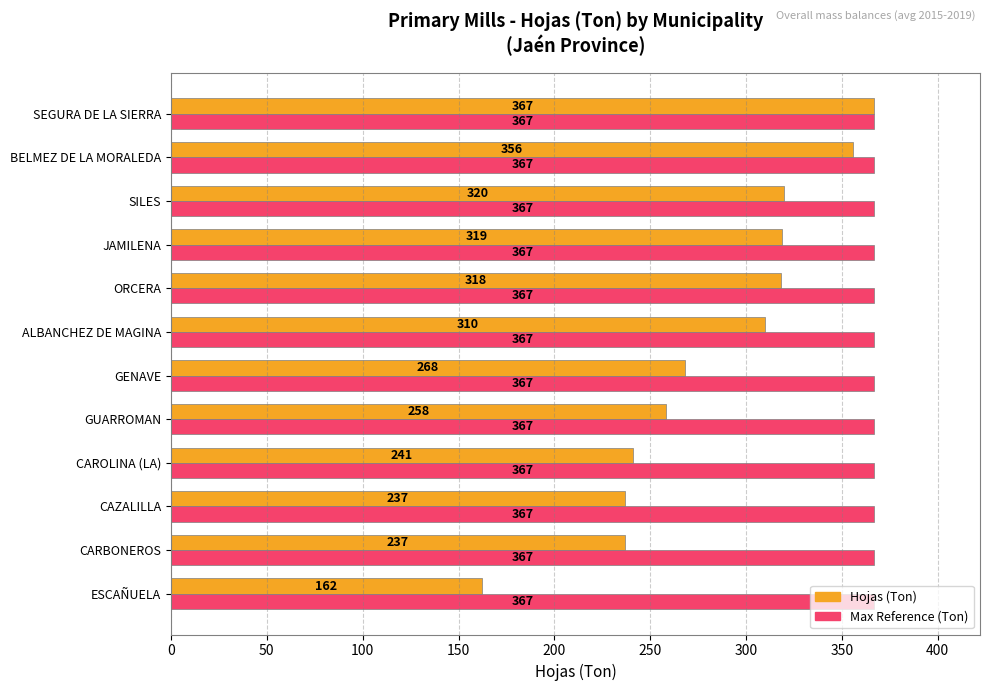

Which series has the largest total across all categories?

Max Reference (Ton)